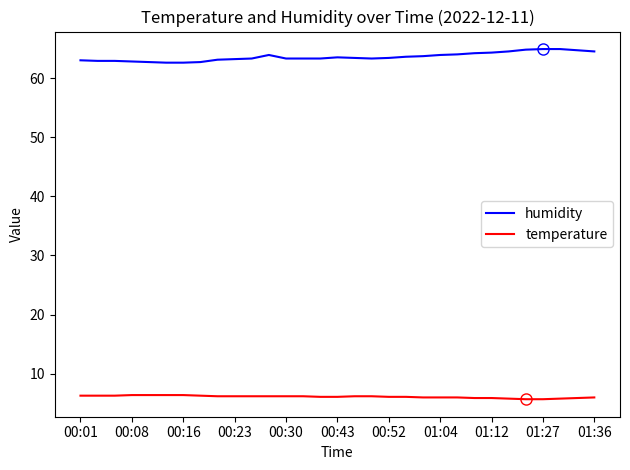

What is the maximum value for humidity?

64.9